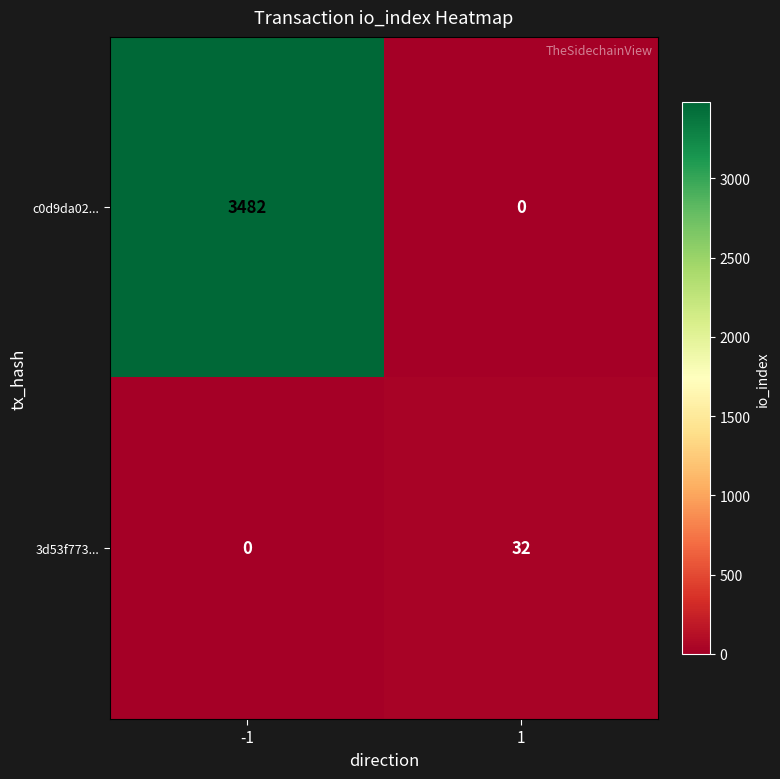

Which series has the largest total across all categories?

c0d9da02...